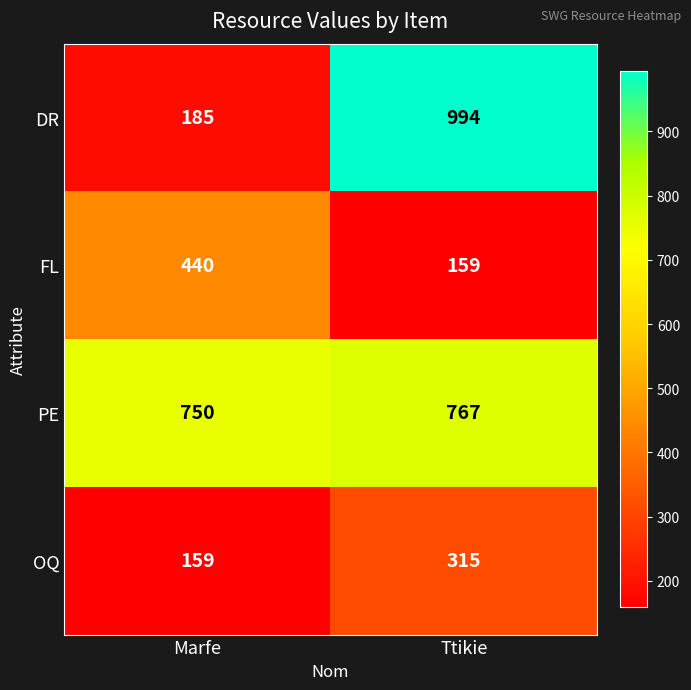

How many categories are shown in the chart?

2